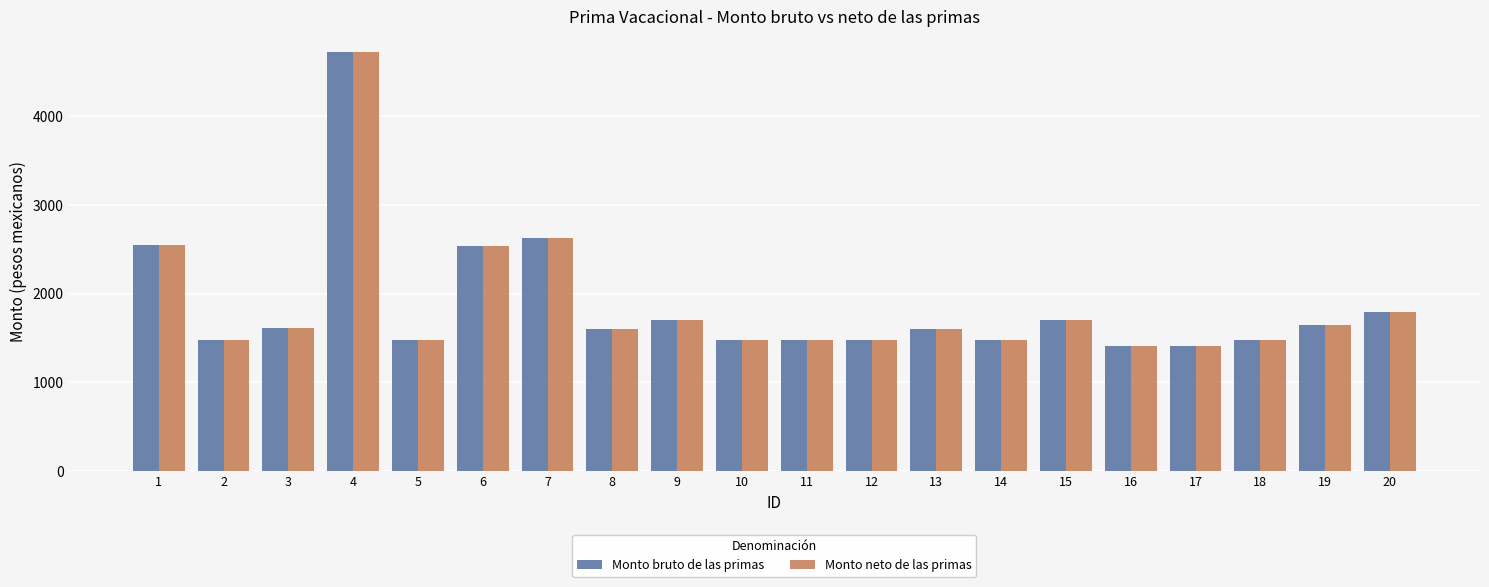

Does the chart contain stacked bars?

No